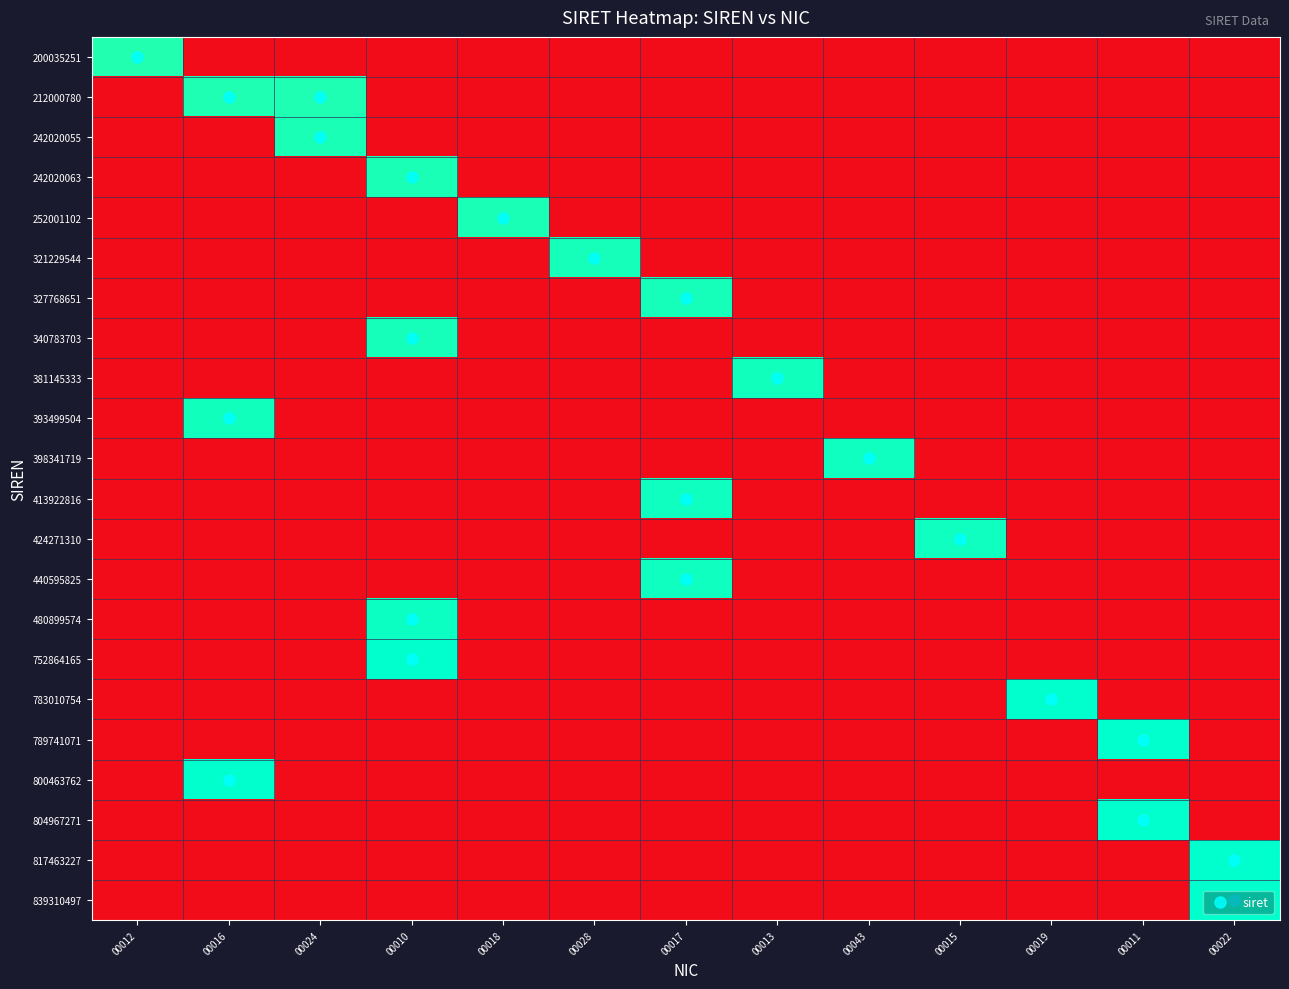

How many data points does each series have?

13